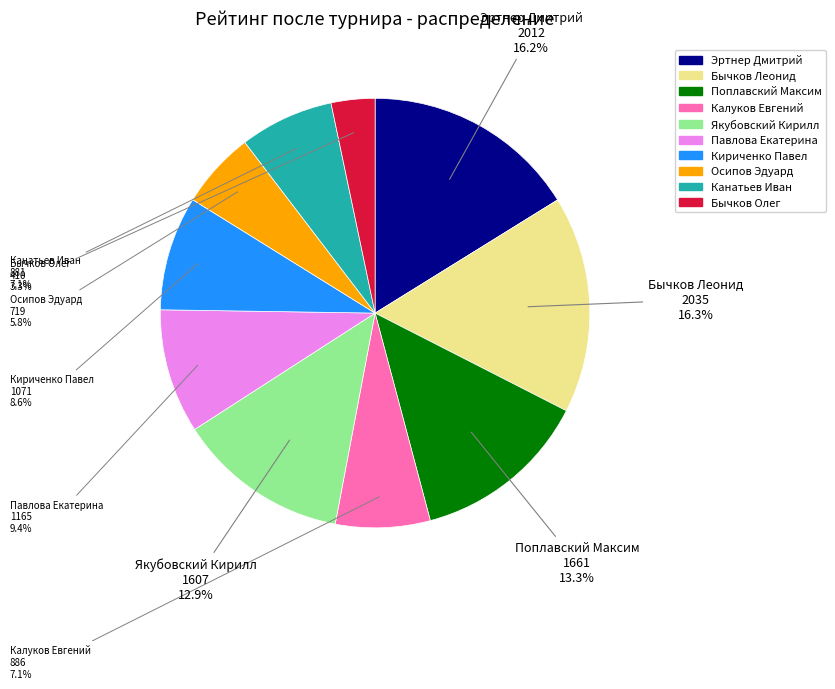

The Осипов Эдуард slice represents 6% of the pie. True or false?

True